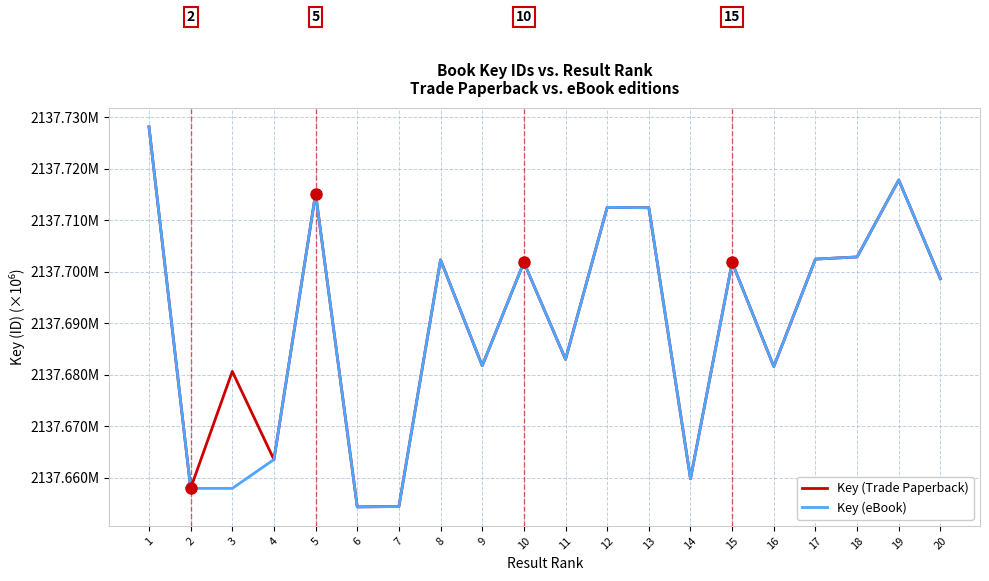

Reading left to right, list all the values displayed in this chart.

Key (Trade Paperback): 2137.7	2137.7	2137.7	2137.7	2137.7	2137.7	2137.7	2137.7	2137.7	2137.7	2137.7	2137.7	2137.7	2137.7	2137.7	2137.7	2137.7	2137.7	2137.7	2137.7
Key (eBook): 2137.7	2137.7	2137.7	2137.7	2137.7	2137.7	2137.7	2137.7	2137.7	2137.7	2137.7	2137.7	2137.7	2137.7	2137.7	2137.7	2137.7	2137.7	2137.7	2137.7